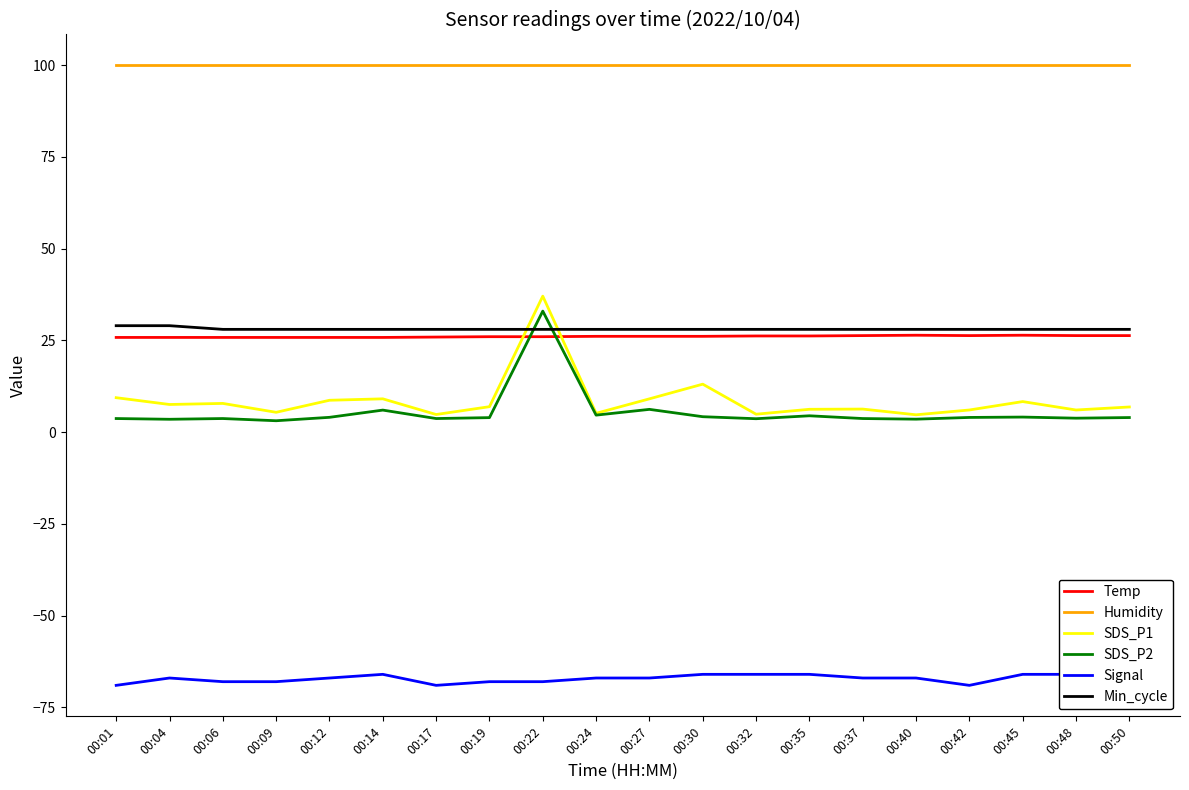

True or false: Min_cycle has a value of 28.0 at 00:27.

True